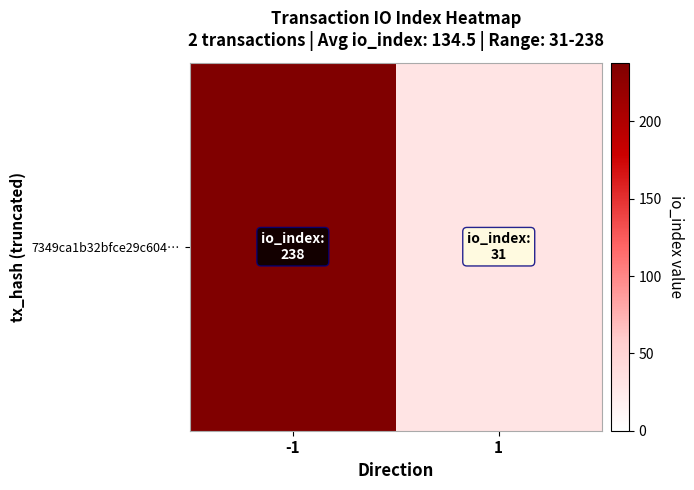

Count the number of data series in this chart.

1